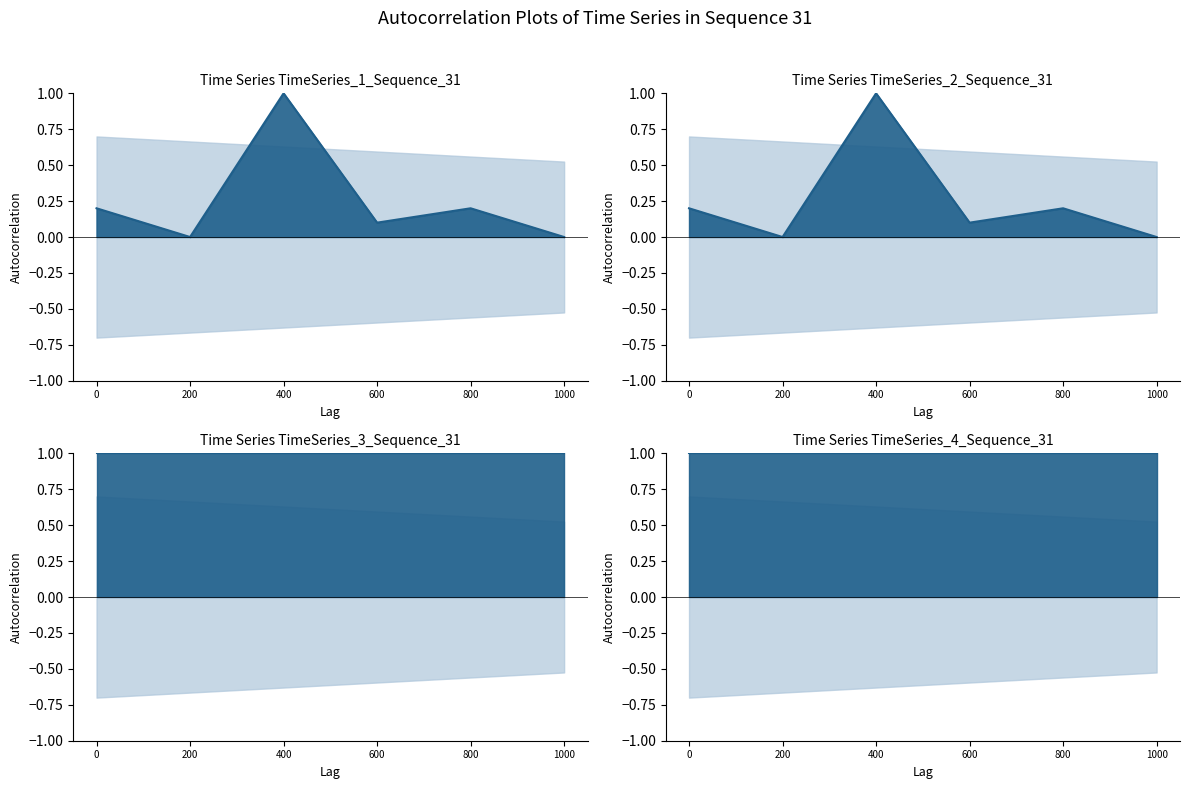

True or false: Antal i lager and Rekommenderat antal intersect in this chart.

False